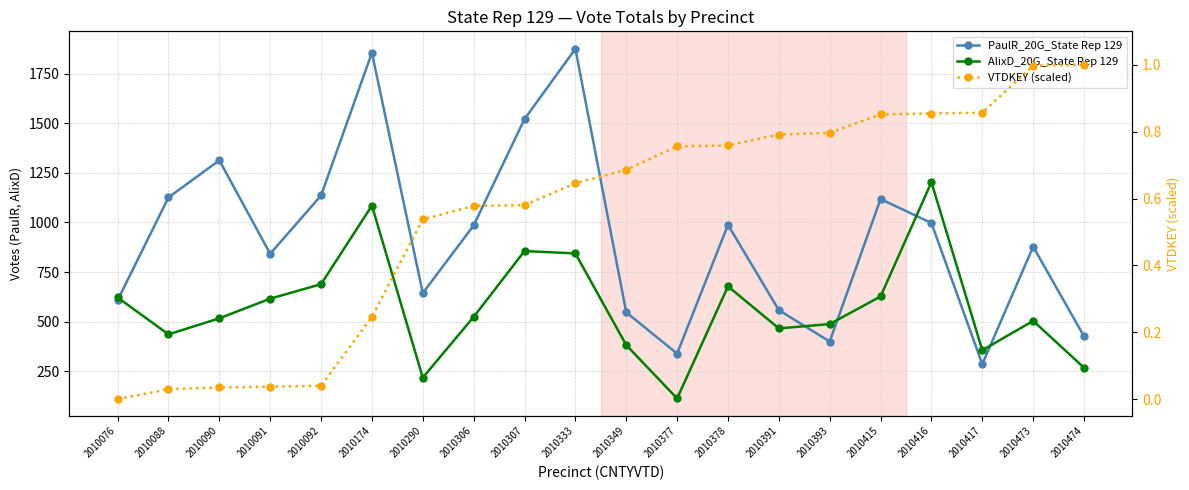

Read the PaulR_20G_State Rep 129 value at 2010088.

1126.0